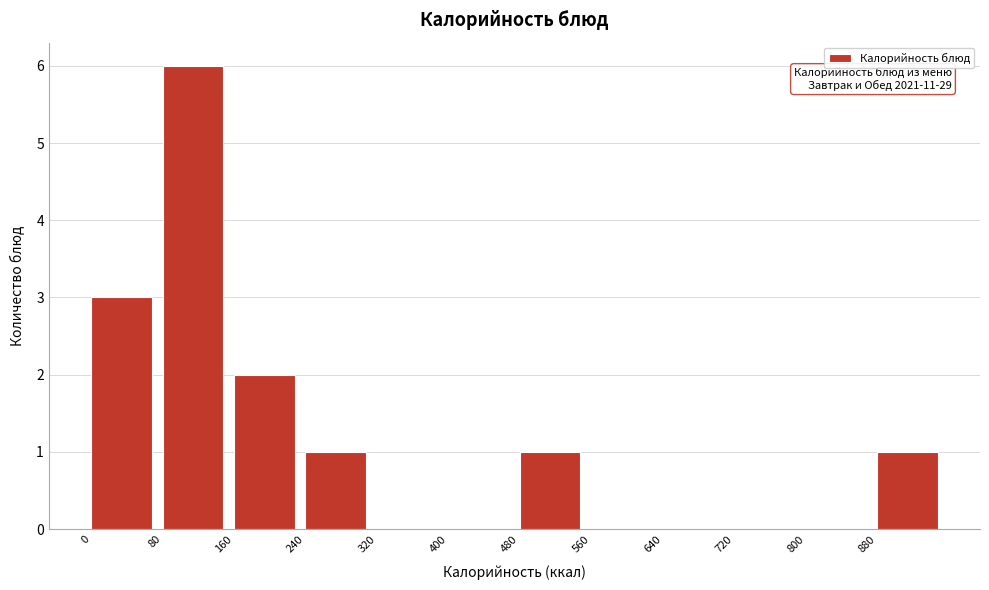

Over which range of the x-axis is the bar tallest?

80 to 160